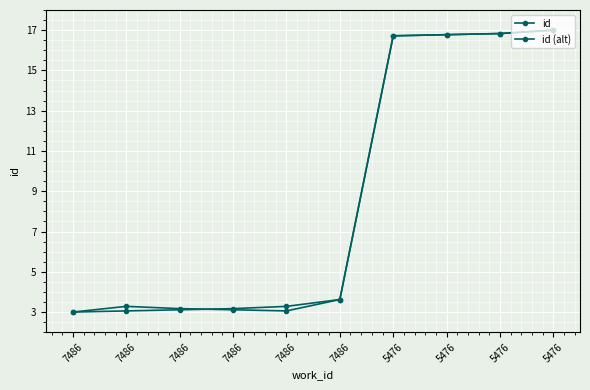

At which category is the sum across all series the highest?

5476